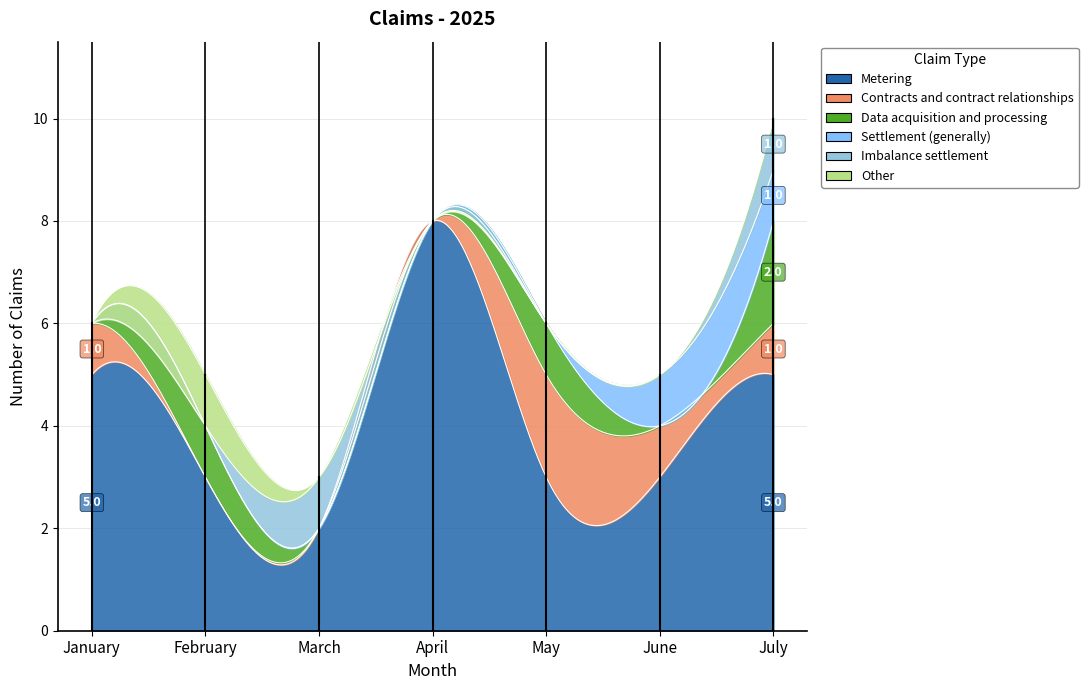

How many values in the Metering series are below 3?

1